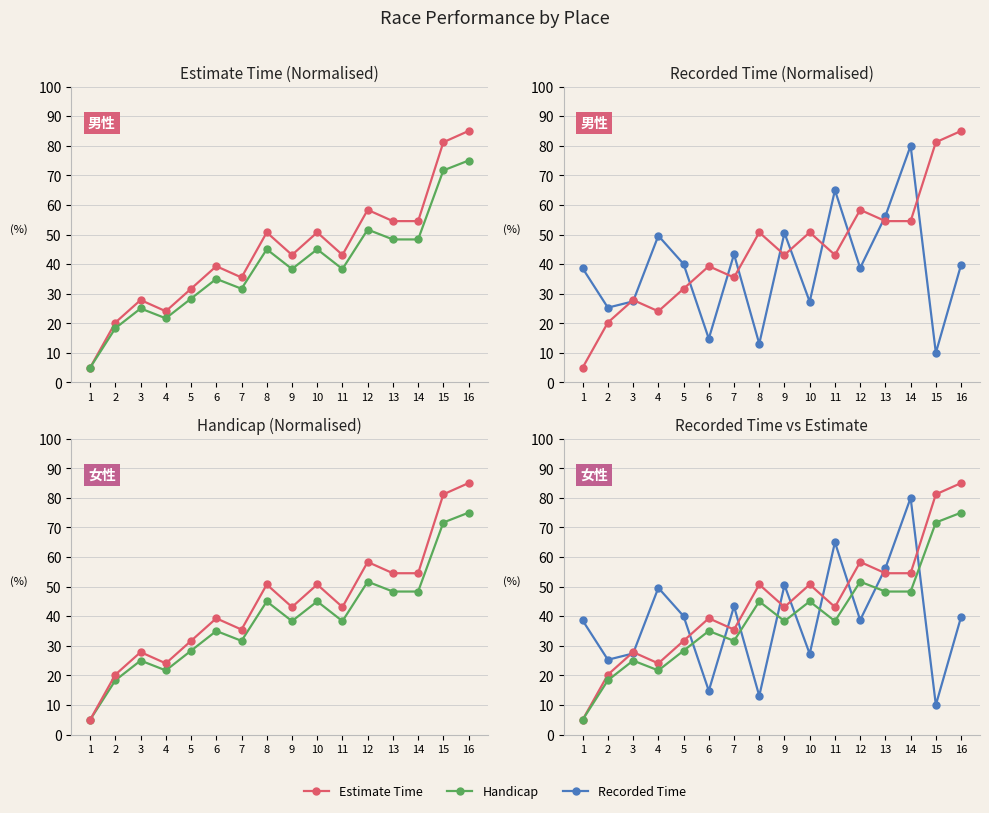

True or false: Estimate Time and Handicap cross at least once.

False